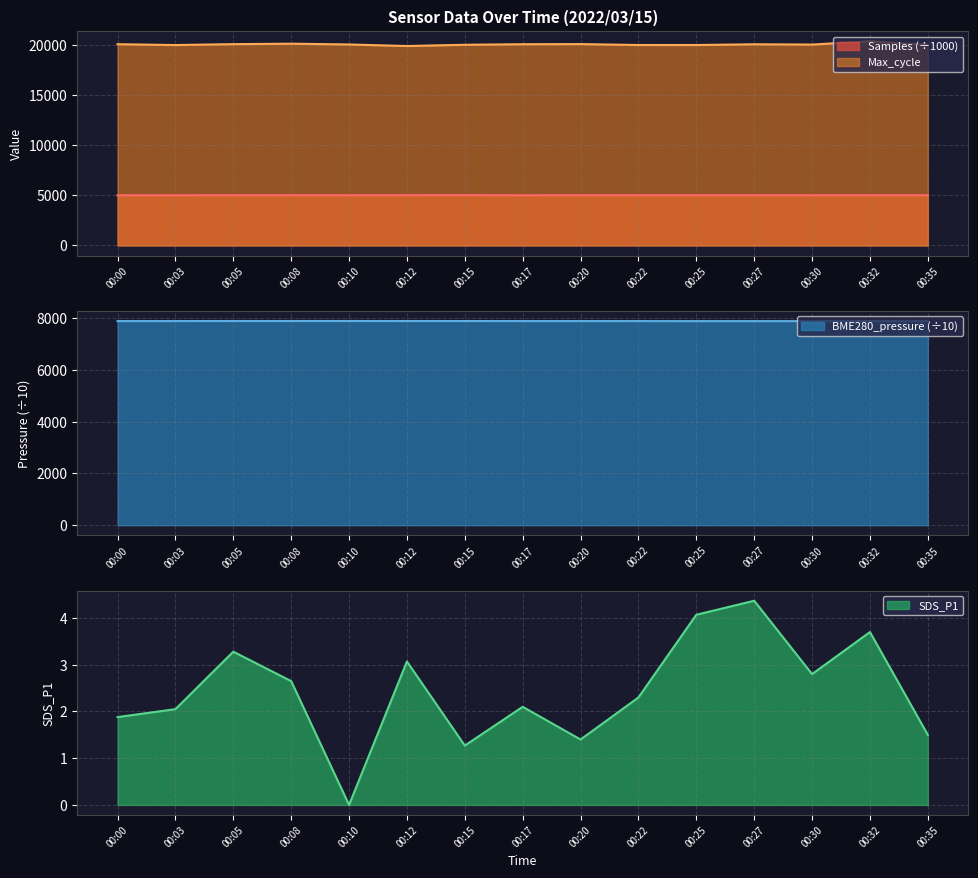

True or false: Max_cycle has more than 1 interior local peaks.

True